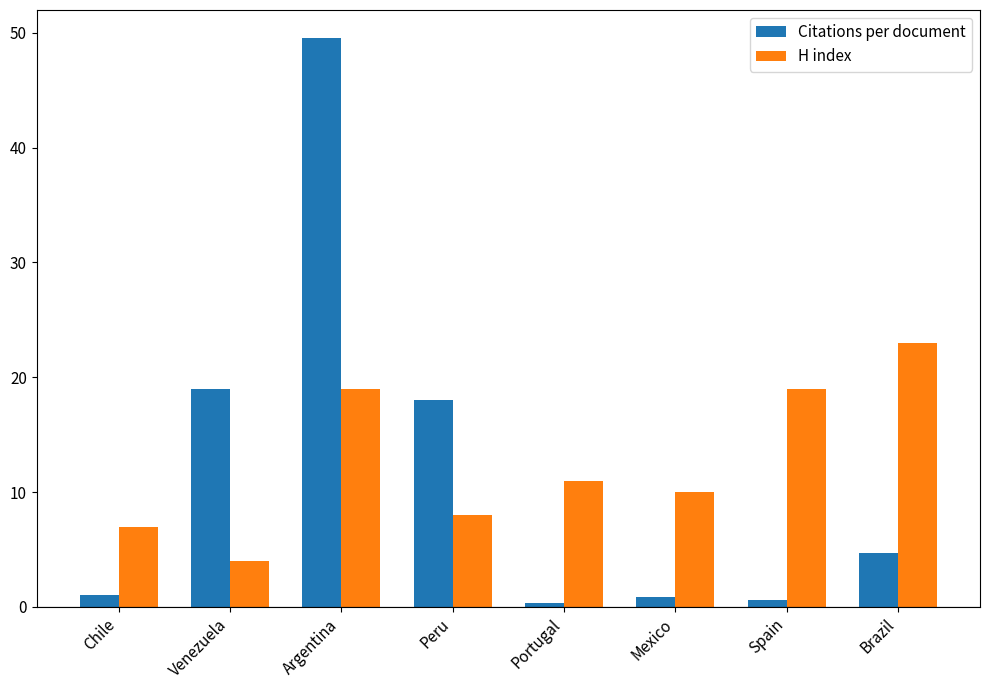

What value does the H index series have at Peru?

8.0